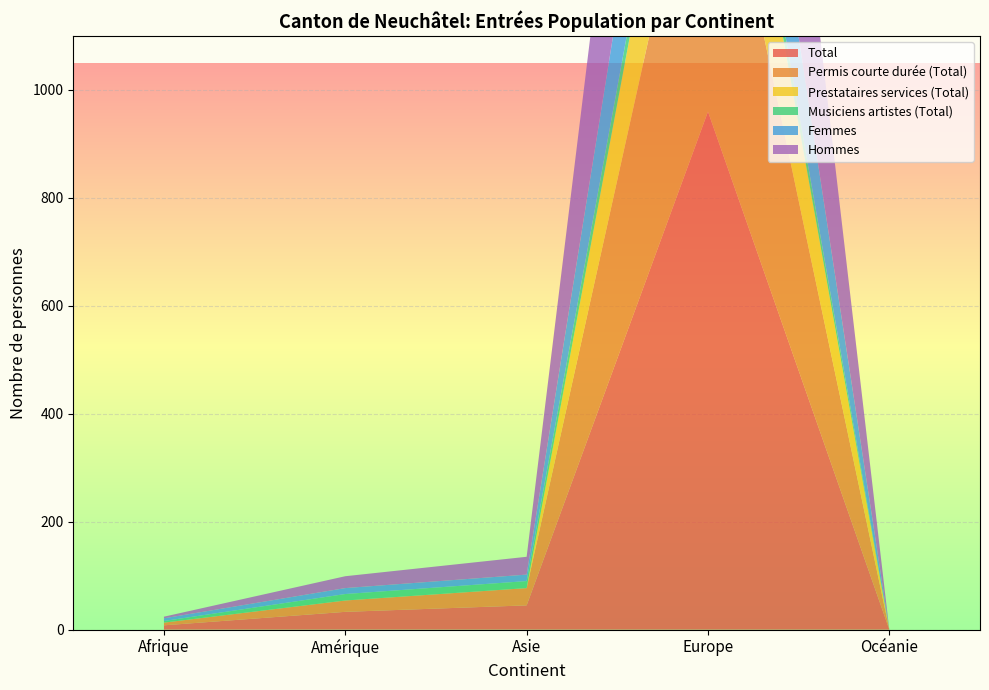

Reading right to left, extract all data points from this chart.

Total: Océanie=0	Europe=960	Asie=45	Amérique=33	Afrique=8
Permis courte durée (Total): Océanie=0	Europe=630	Asie=32	Amérique=21	Afrique=5
Prestataires services (Total): Océanie=0	Europe=283	Asie=0	Amérique=0	Afrique=0
Musiciens artistes (Total): Océanie=0	Europe=47	Asie=13	Amérique=12	Afrique=3
Femmes: Océanie=0	Europe=276	Asie=12	Amérique=11	Afrique=5
Hommes: Océanie=0	Europe=684	Asie=33	Amérique=22	Afrique=3